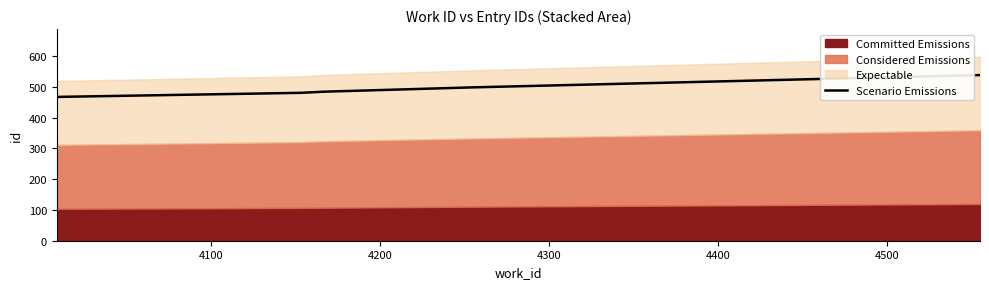

What is the average value?

494.2